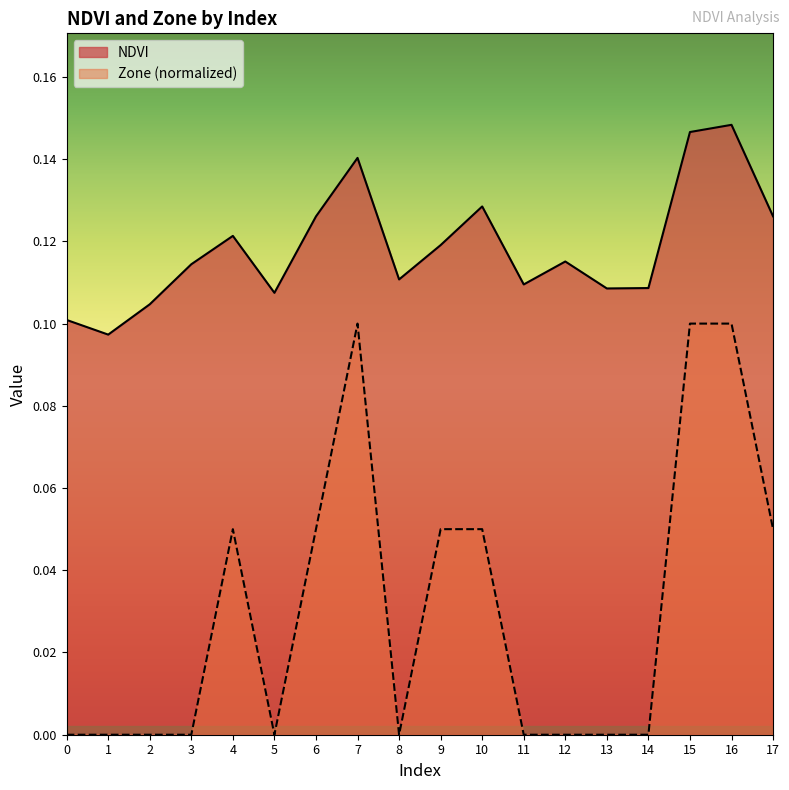

True or false: NDVI and Zone intersect in this chart.

False